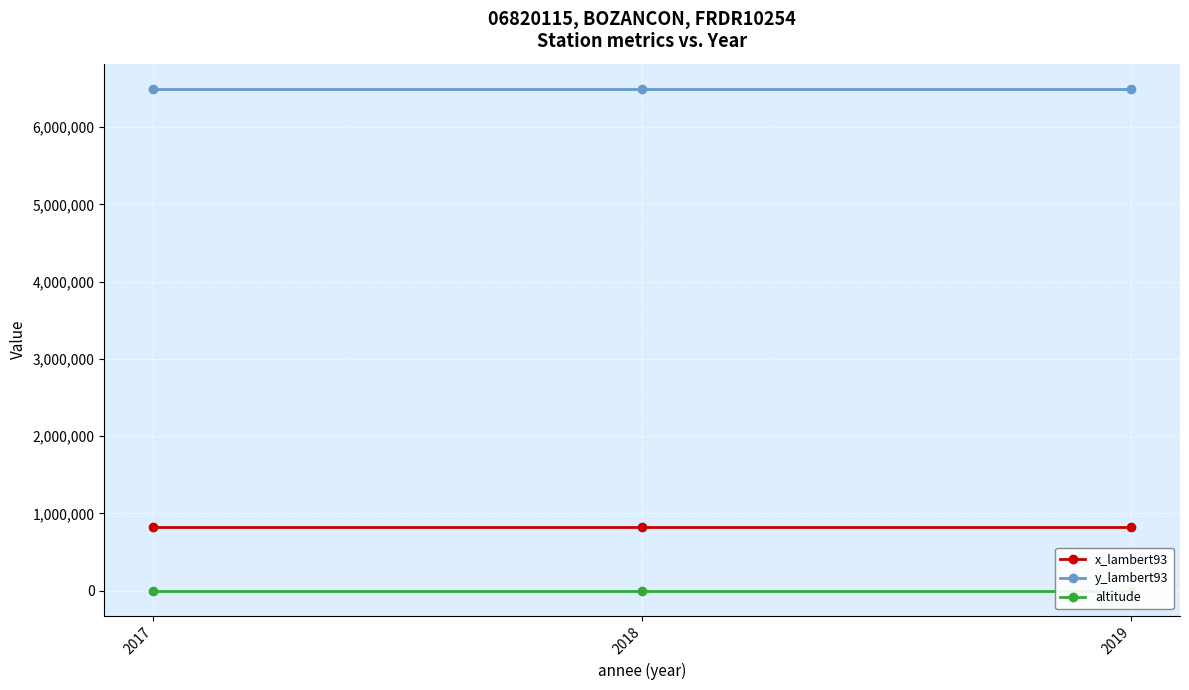

The value of x_lambert93 at 2019 is 301842. True or false?

False